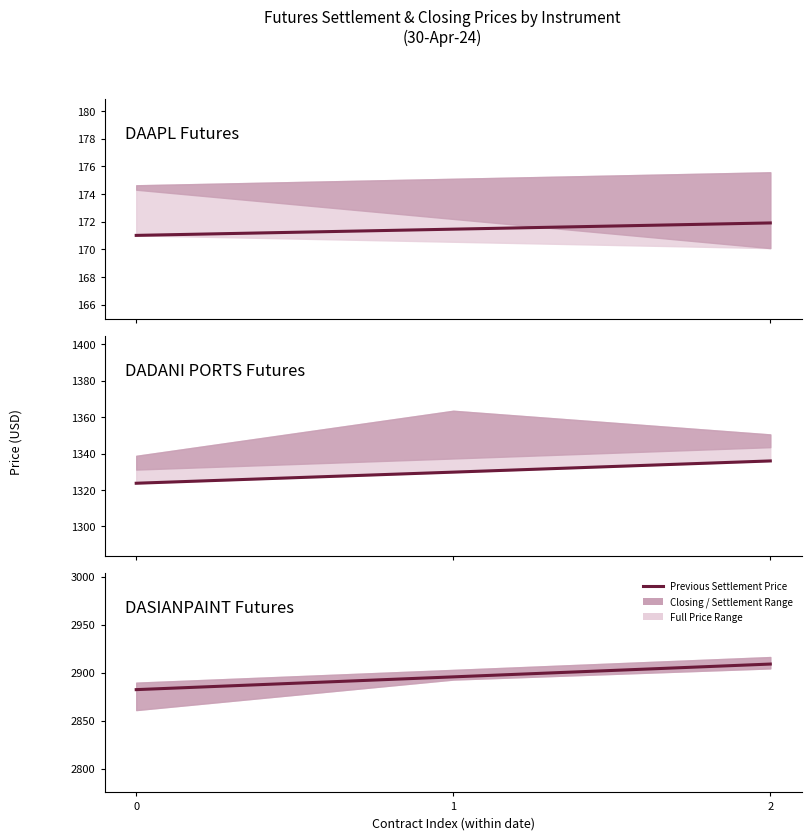

How many data points are less than 2895?

1